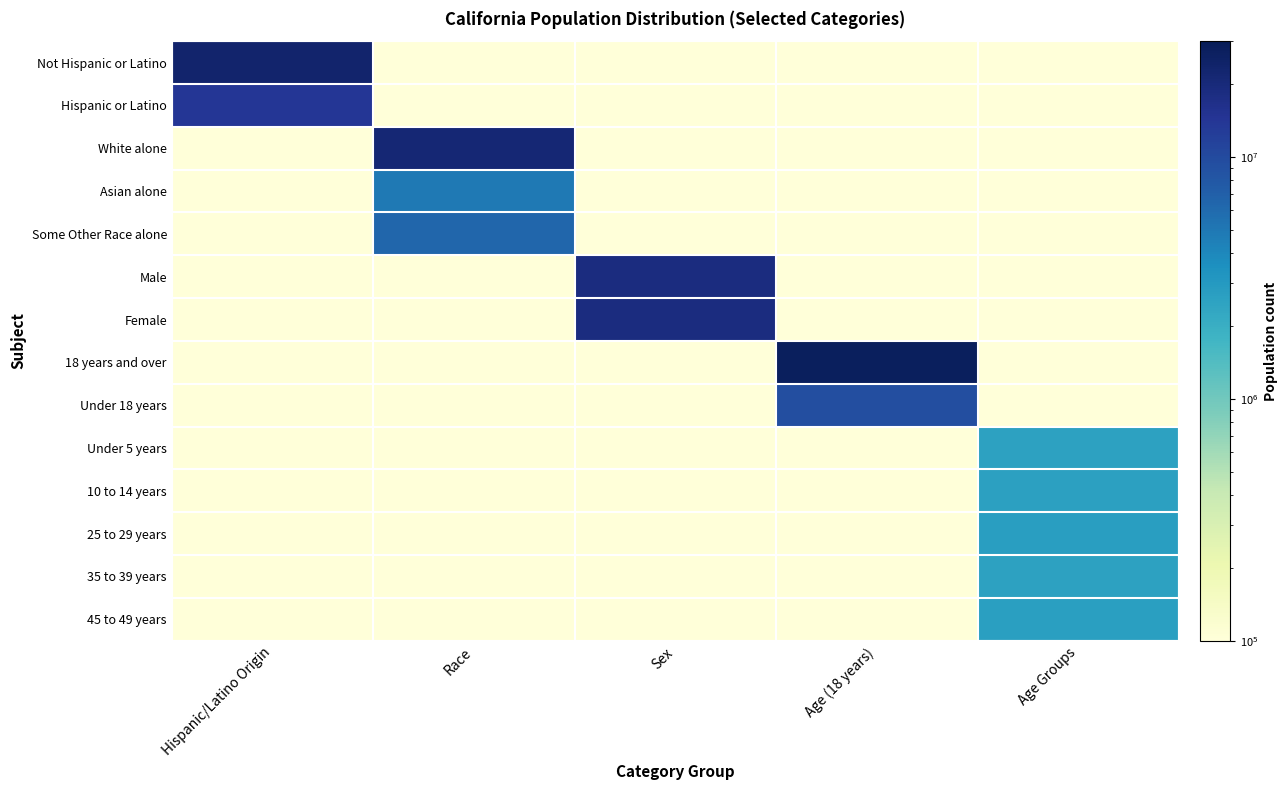

Which series has the largest total across all categories?

18 years and over